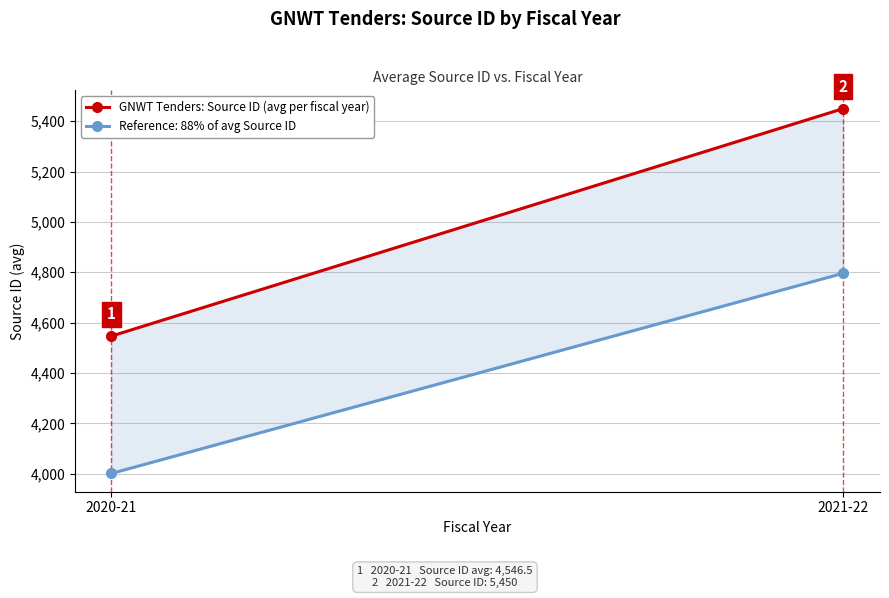

Reading left to right, list all the values displayed in this chart.

4546.5	5450.0